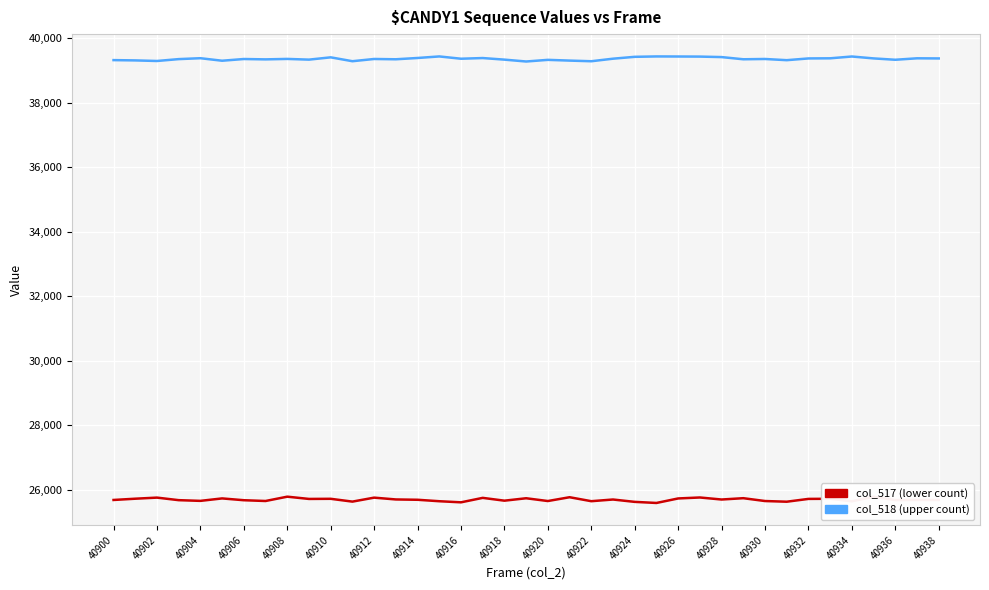

What are all the series names shown in the legend?

col_517 (lower count), col_518 (upper count)